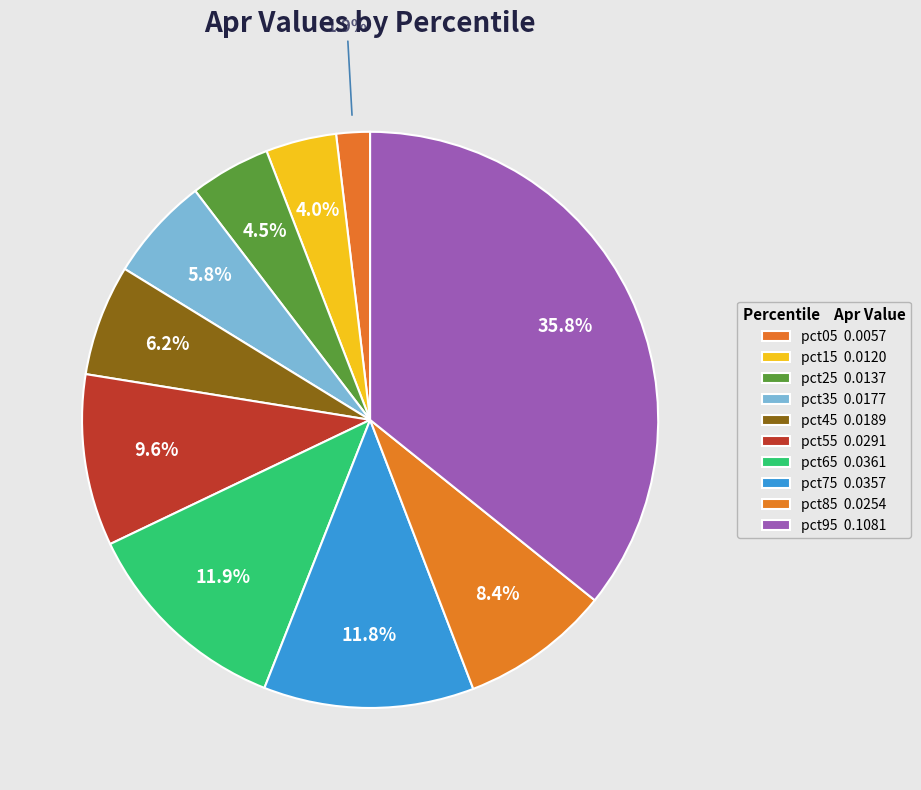

To the nearest percent, what percentage of the pie is pct45?

6%